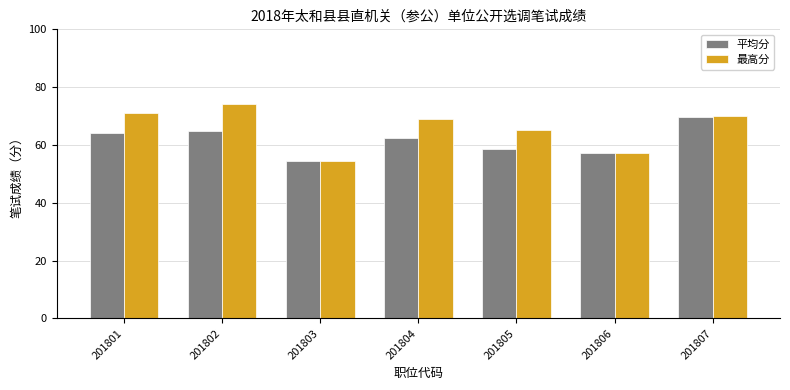

What is the lowest value of the 最高分 series?

54.3